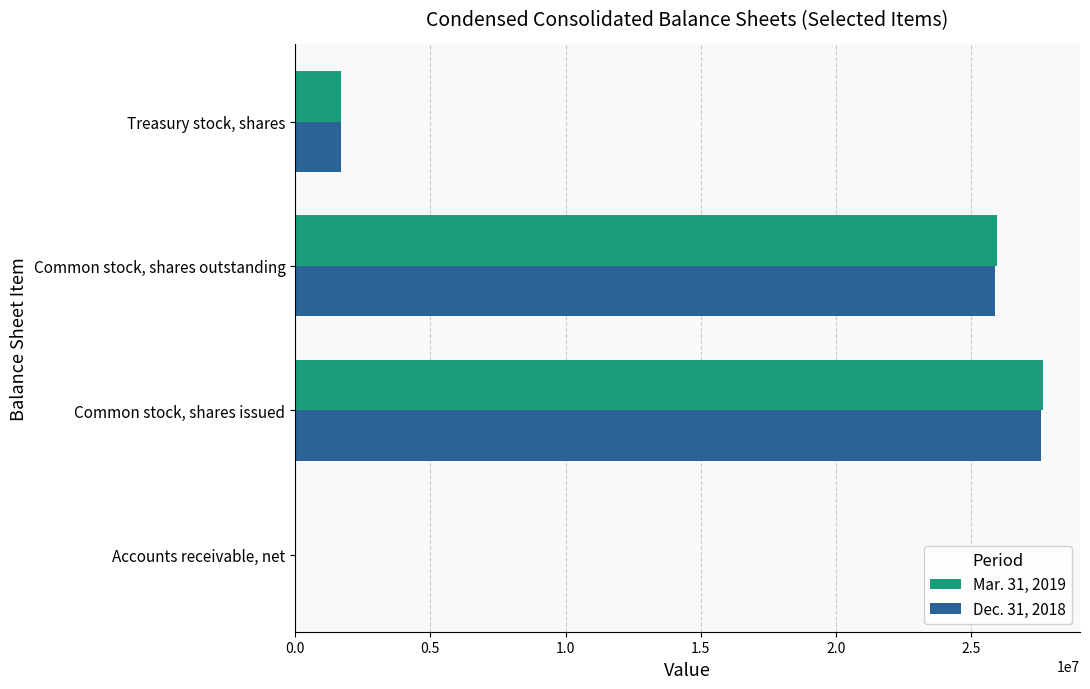

Is the value of Mar. 31, 2019 at Common stock, shares outstanding greater than the value of Dec. 31, 2018 at Accounts receivable, net?

Yes